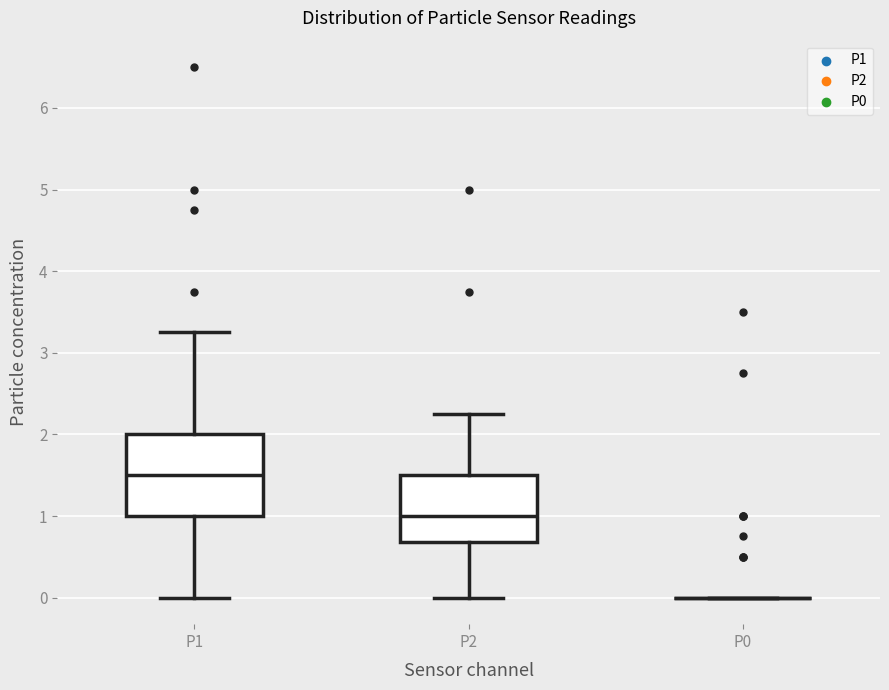

Where is the upper edge of the box for P2 on the y-axis? The values are not printed on the chart, so give them approximately, as read against the axis.

1.5